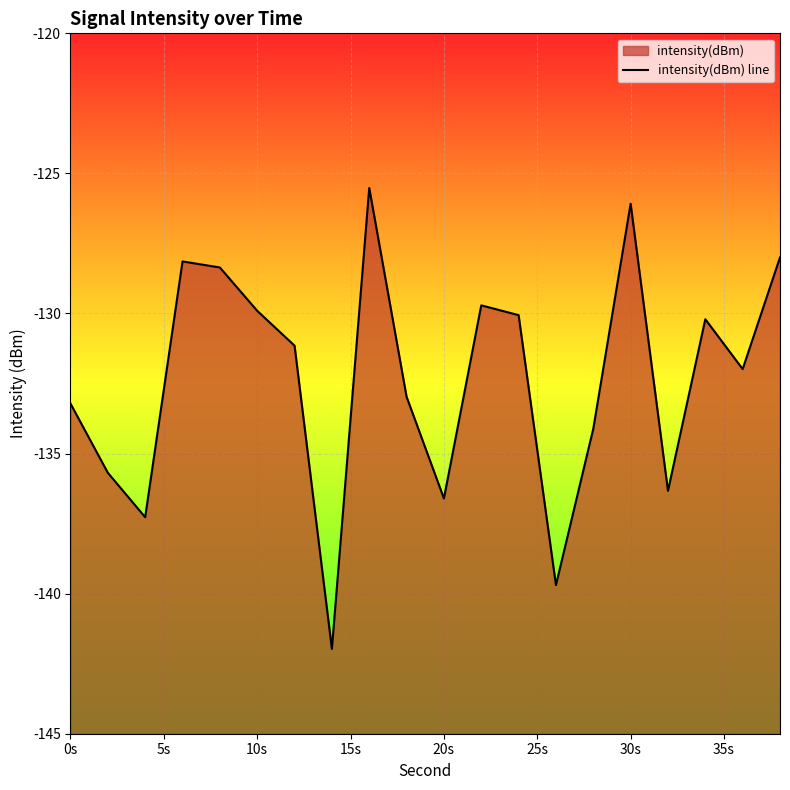

What is the difference between the maximum and second lowest values?

14.2